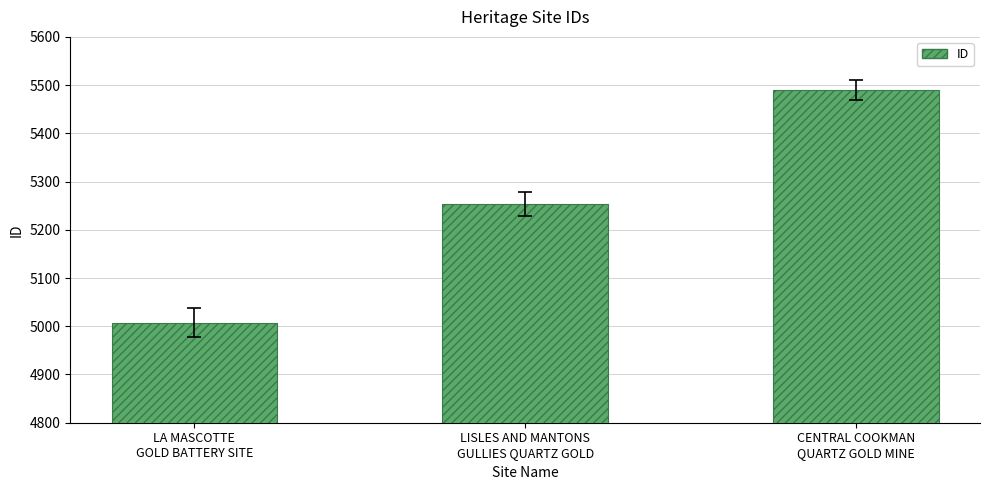

What is the label of the 3rd bar from the right?

LA MASCOTTE
GOLD BATTERY SITE